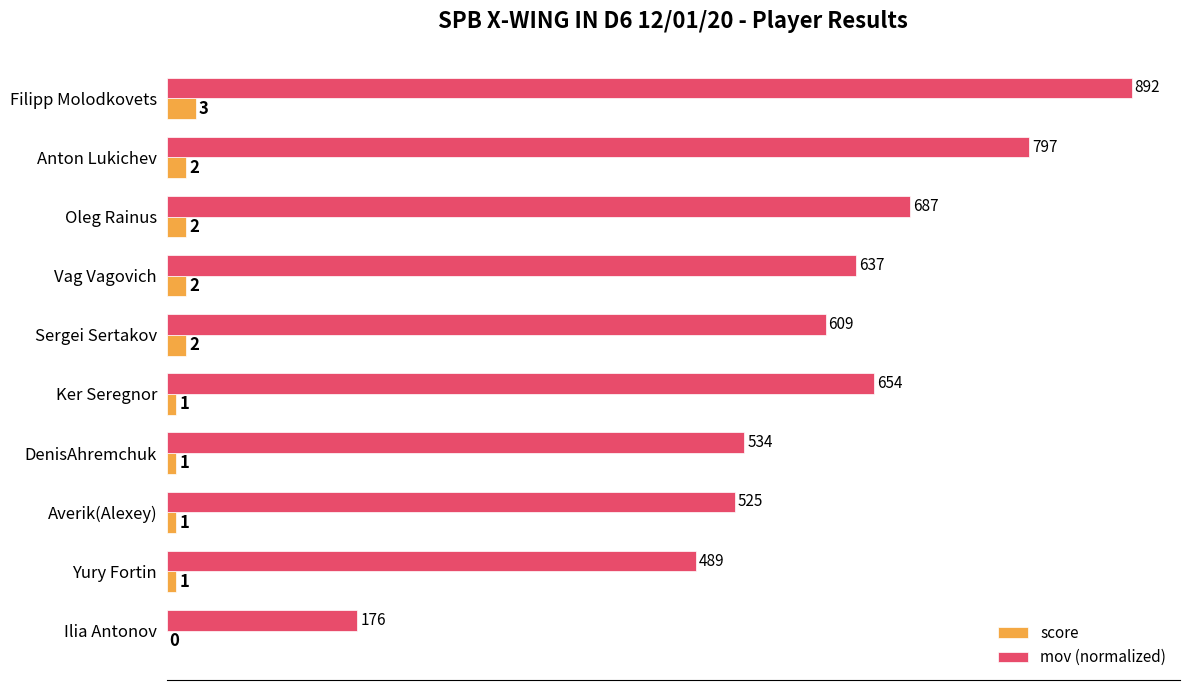

What is the highest value of the score series?

3.0